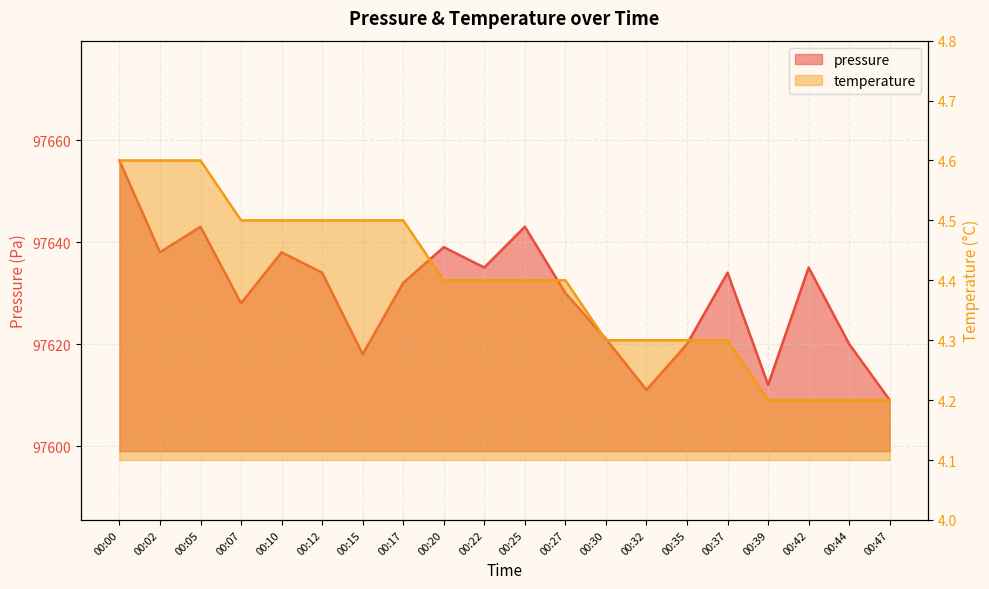

What is the sum of the pressure values at 00:05 and 00:00?

195299.0